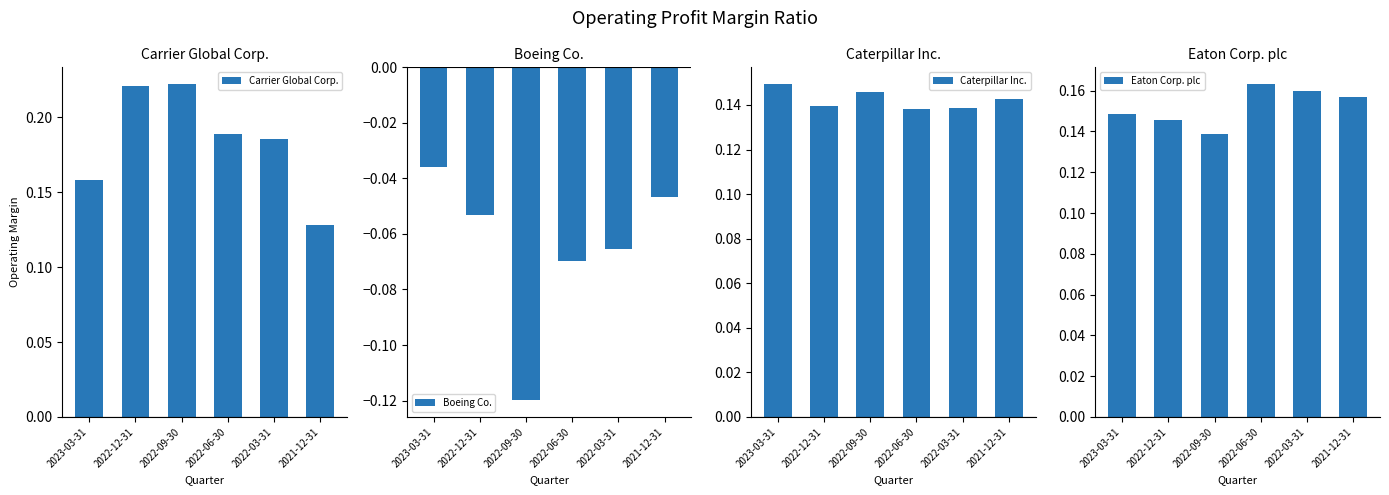

Reading left to right, list all the values displayed in this chart.

Carrier Global Corp.: 2023-03-31=0.2	2022-12-31=0.2	2022-09-30=0.2	2022-06-30=0.2	2022-03-31=0.2	2021-12-31=0.1
Boeing Co.: 2023-03-31=-0.0	2022-12-31=-0.1	2022-09-30=-0.1	2022-06-30=-0.1	2022-03-31=-0.1	2021-12-31=-0.0
Caterpillar Inc.: 2023-03-31=0.1	2022-12-31=0.1	2022-09-30=0.1	2022-06-30=0.1	2022-03-31=0.1	2021-12-31=0.1
Eaton Corp. plc: 2023-03-31=0.1	2022-12-31=0.1	2022-09-30=0.1	2022-06-30=0.2	2022-03-31=0.2	2021-12-31=0.2